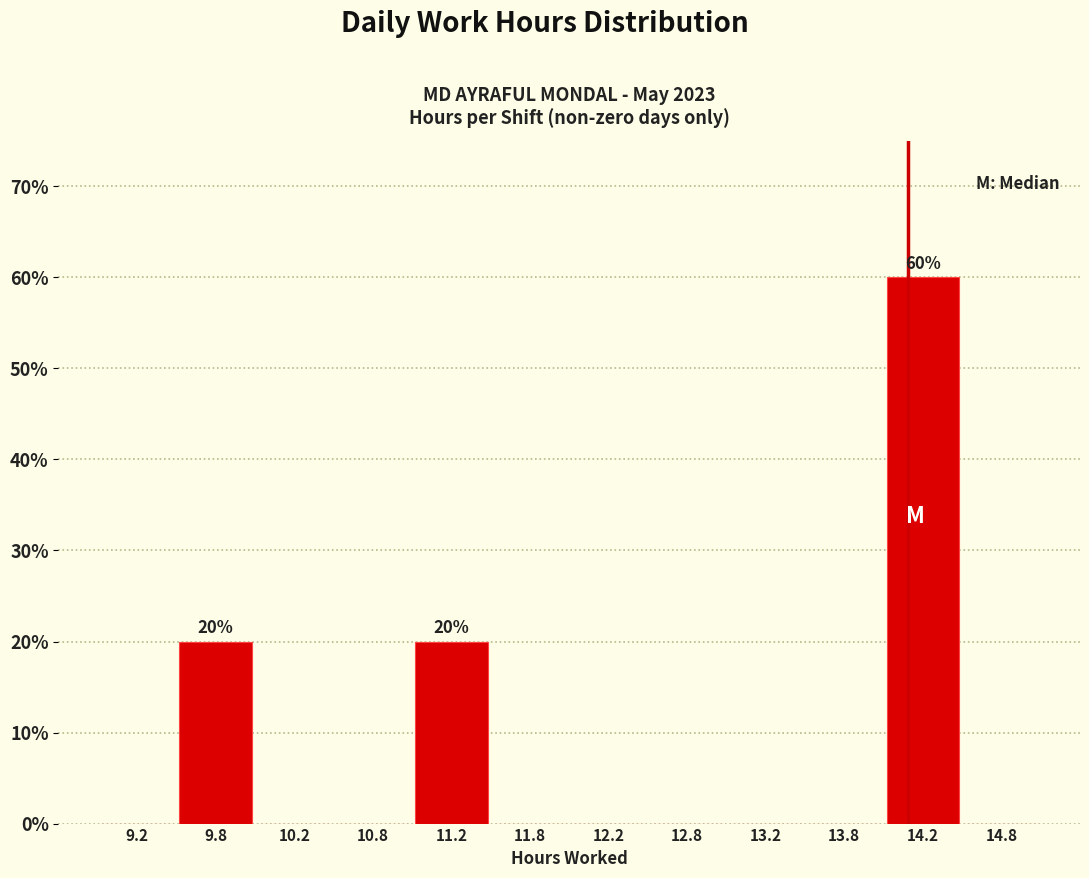

Which range on the x-axis has the tallest bar?

14.0 to 14.5